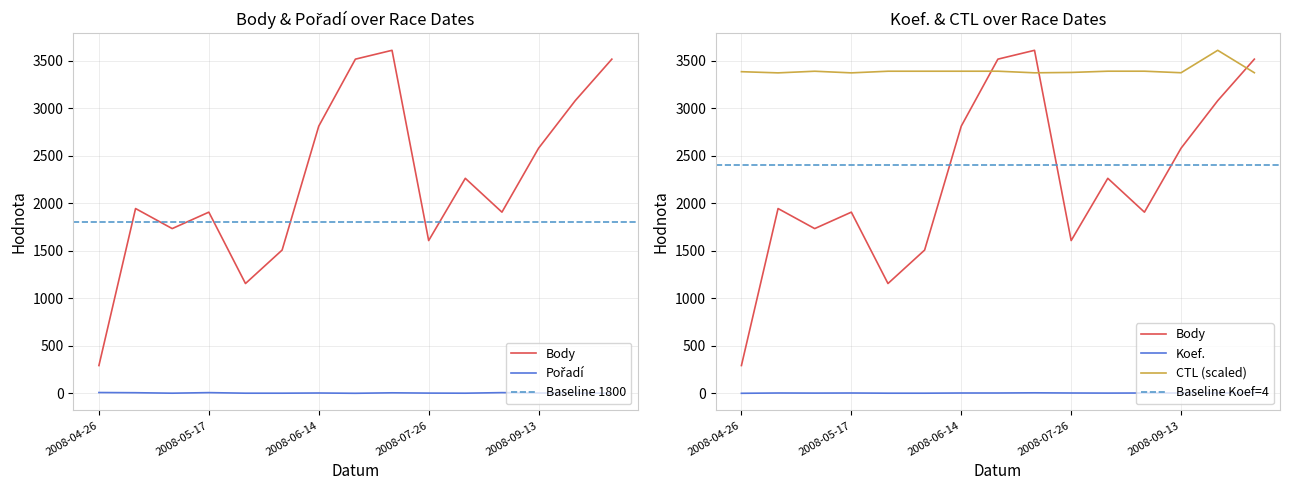

What is the label of the 12th point from the left?

2008-09-06